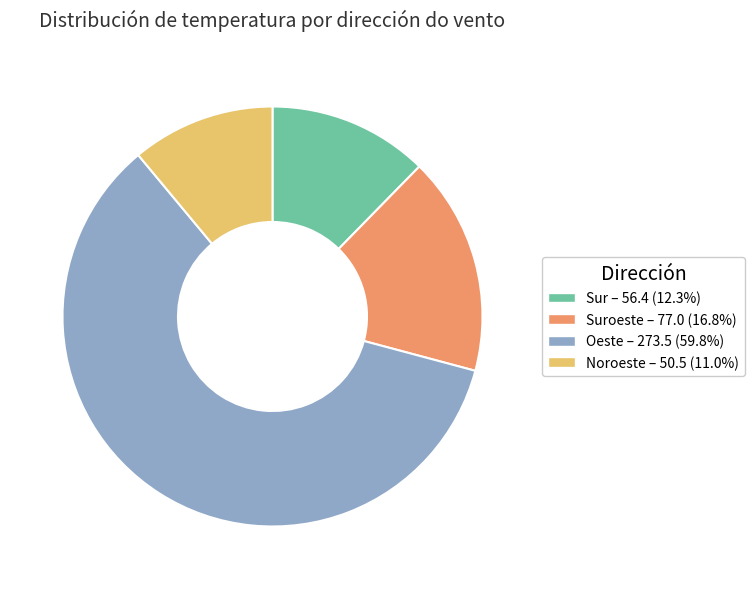

Count the number of slices in the pie.

4